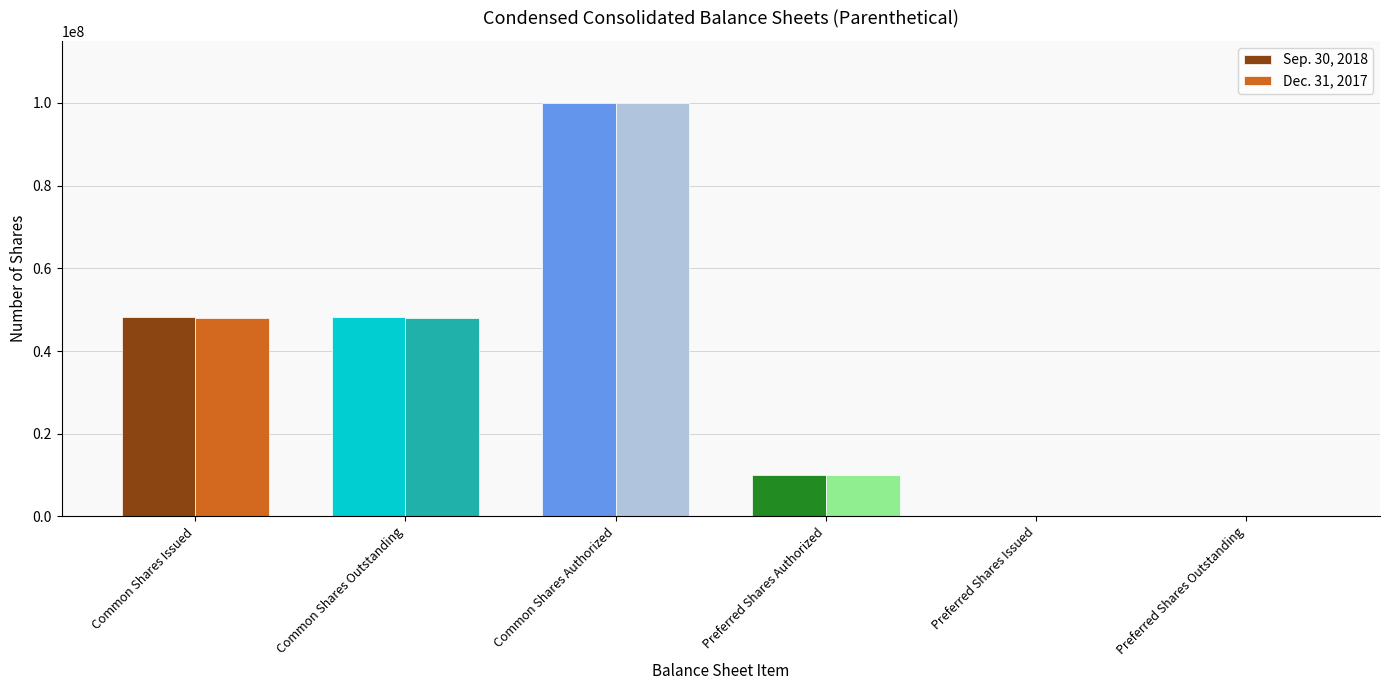

How many categories are shown in the chart?

6